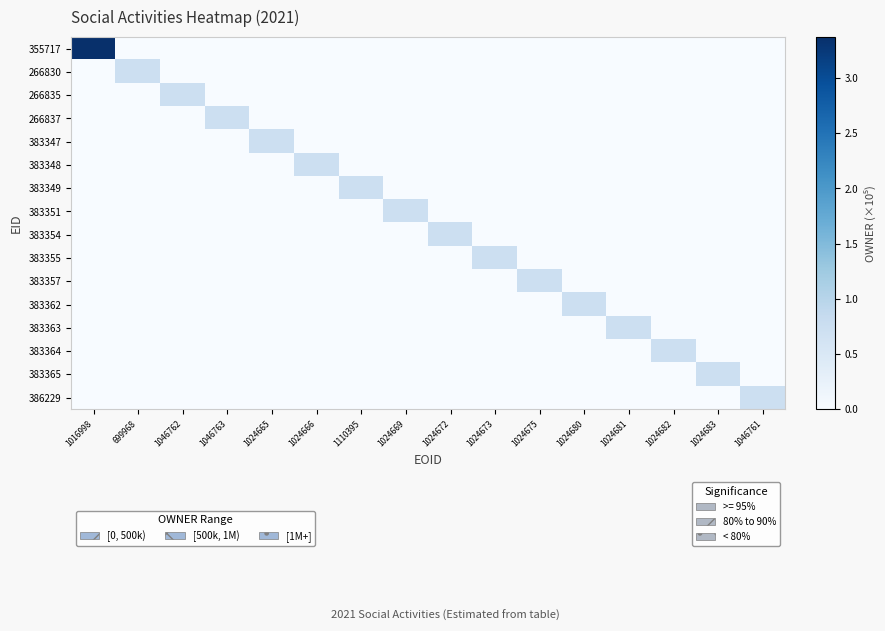

How many distinct data groups are displayed?

16